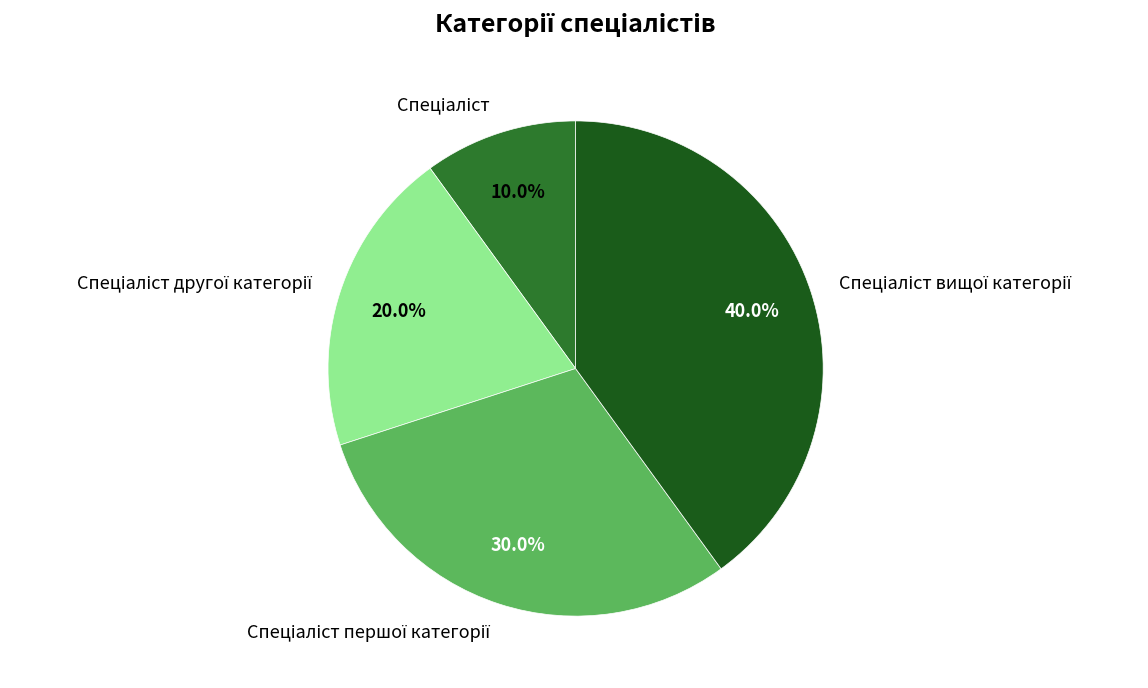

Count the number of slices in the pie.

4